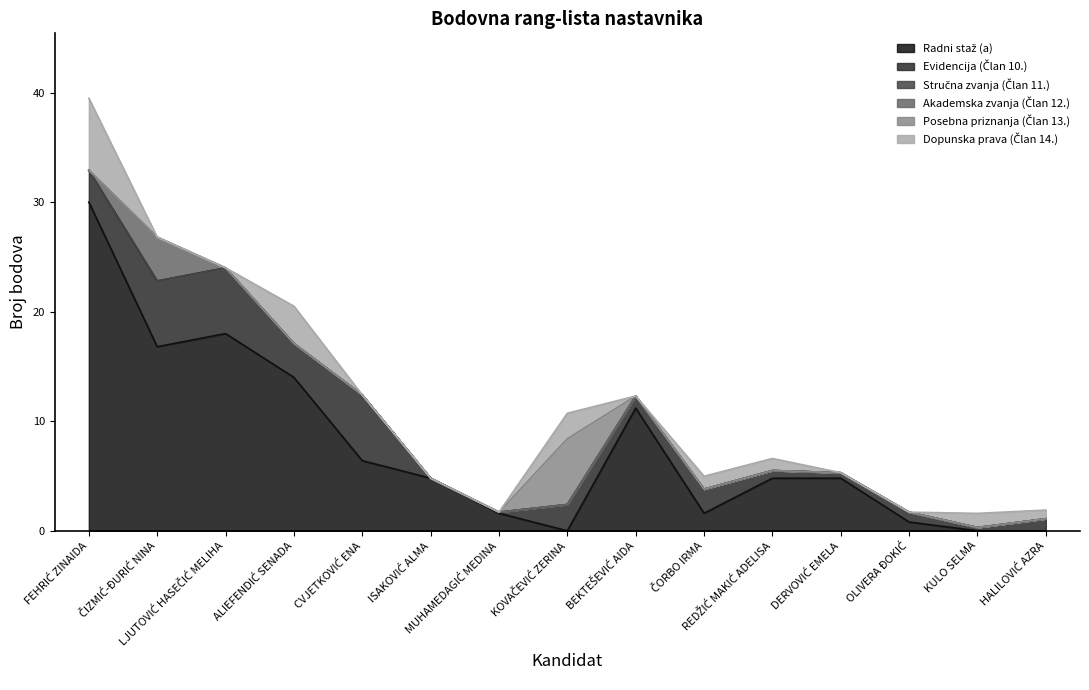

Which category has the lowest value across all series?

KOVAČEVIĆ ZERINA